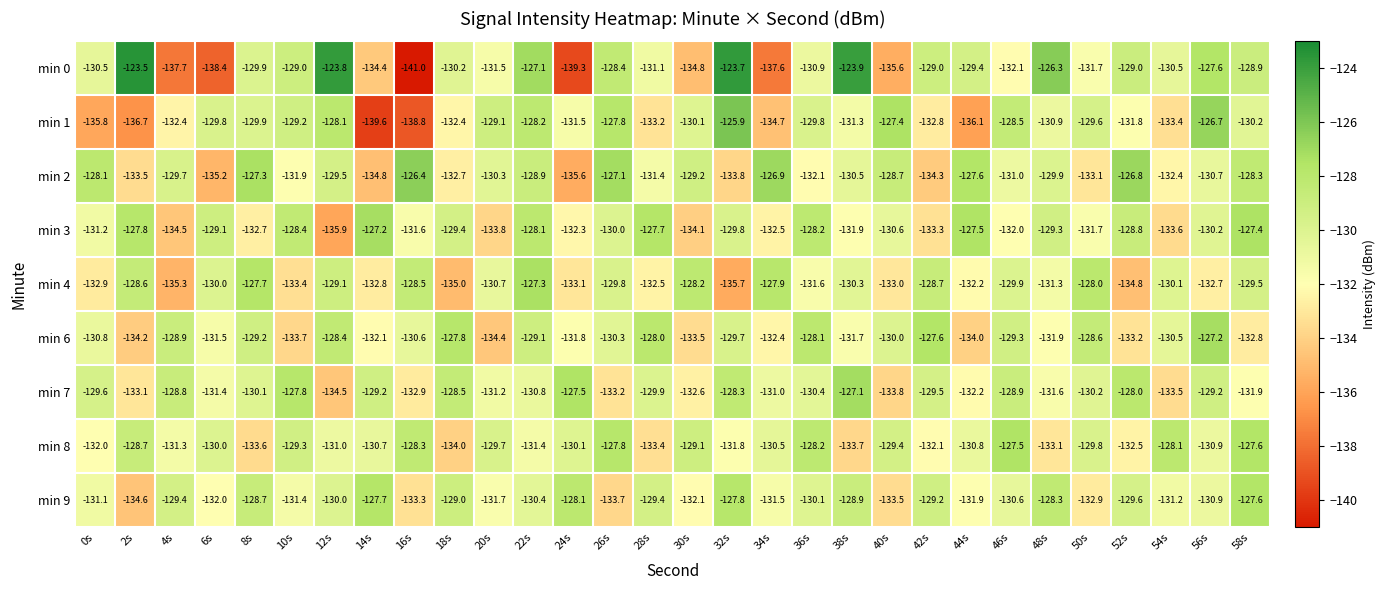

The value of min 6 at 20s is -134.4. True or false?

True